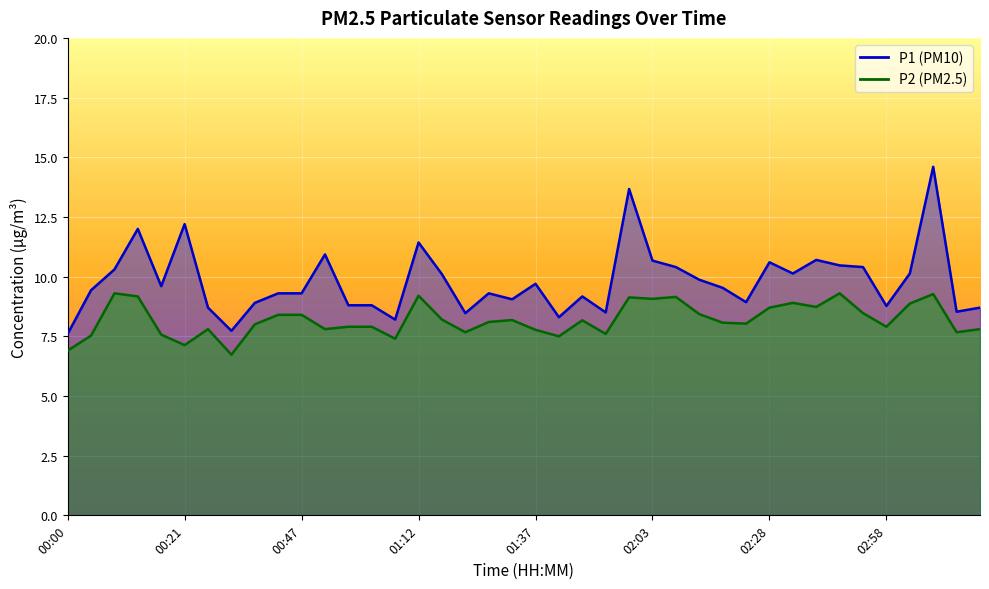

List the series in order of their overall mean, lowest first.

P2, P1